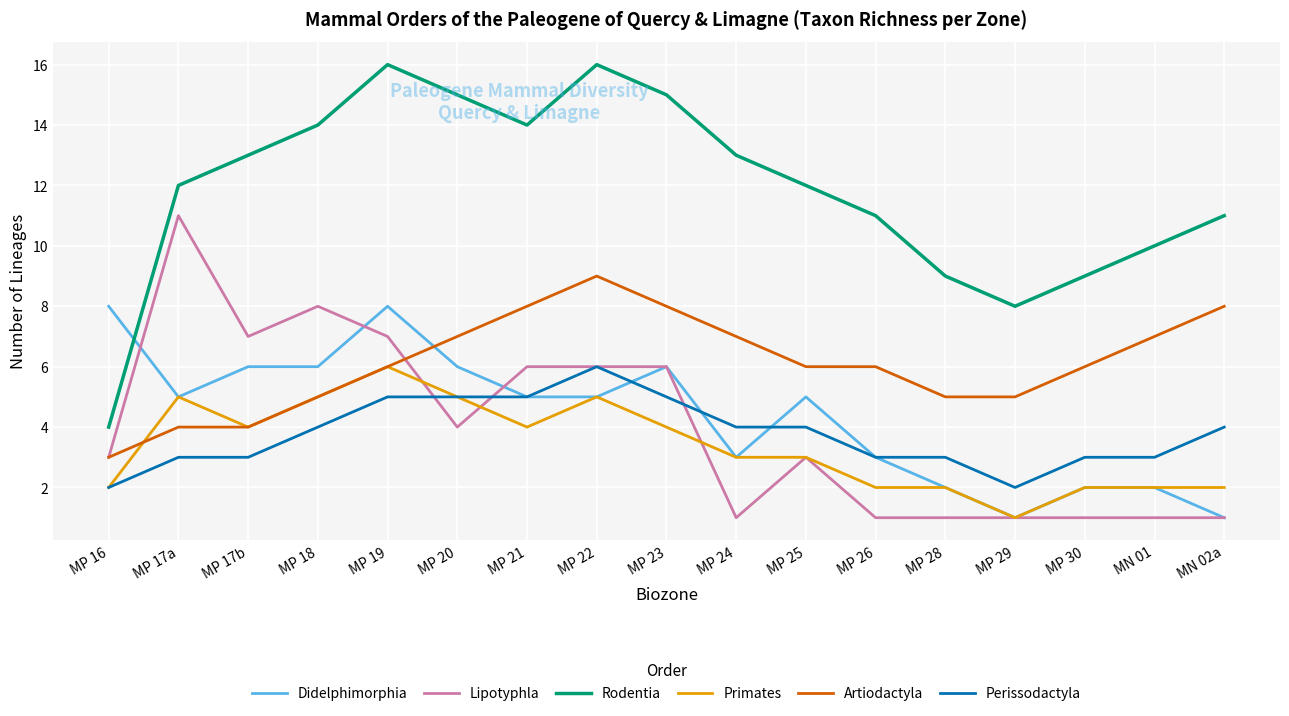

What is the sum of the Lipotyphla values at MP 21 and MP 16?

9